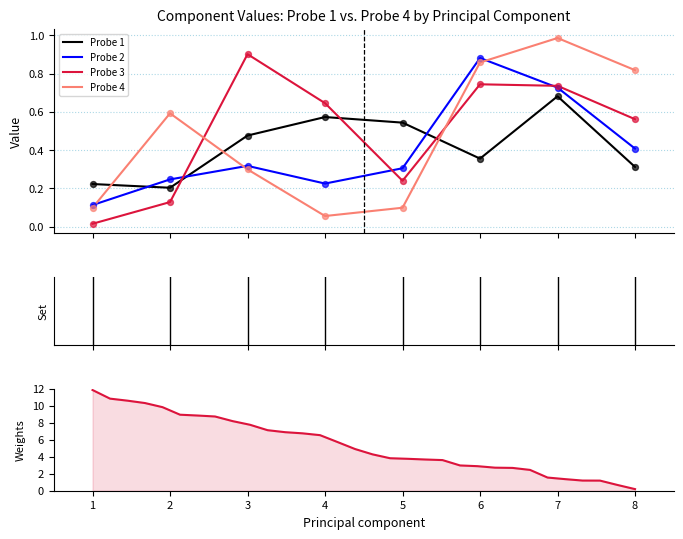

Which series has the largest Y range (max minus min)?

Probe 4